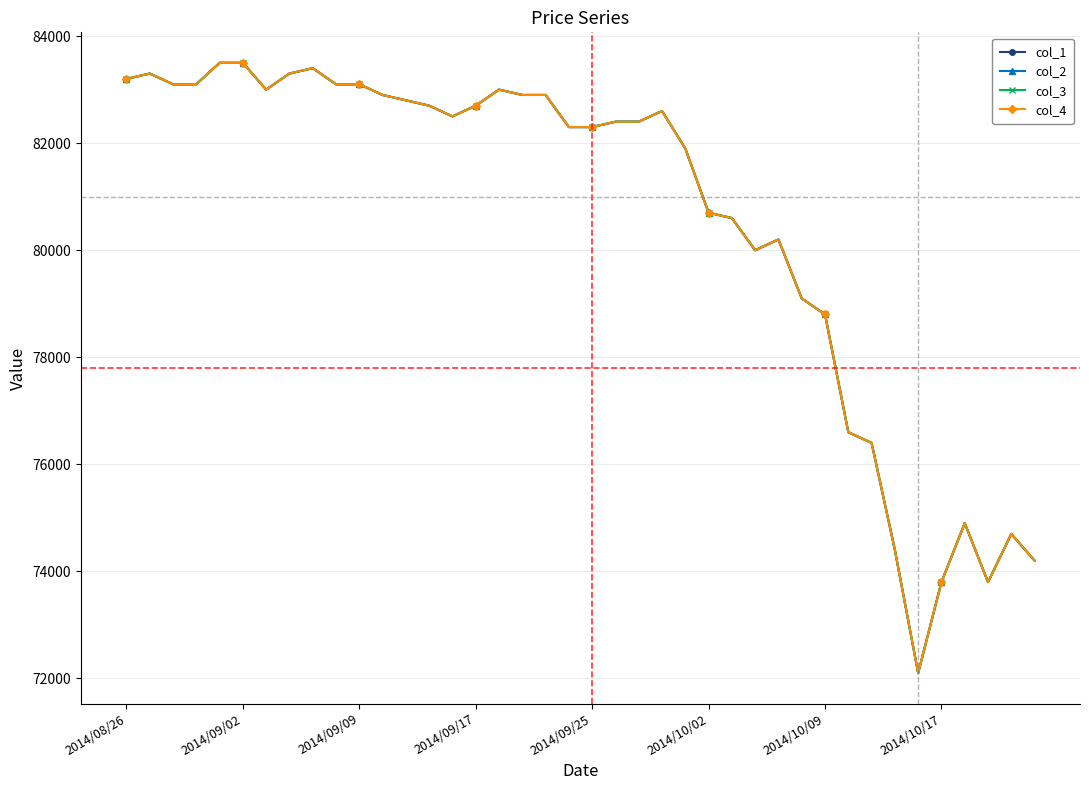

Reading left to right, transcribe all the data shown in this chart.

col_1: 83200	83300	83100	83100	83500	83500	83000	83300	83400	83100	83100	82900	82800	82700	82500	82700	83000	82900	82900	82300	82300	82400	82400	82600	81900	80700	80600	80000	80200	79100	78800	76600	76400	74400	72100	73800	74900	73800	74700	74200
col_2: 83200	83300	83100	83100	83500	83500	83000	83300	83400	83100	83100	82900	82800	82700	82500	82700	83000	82900	82900	82300	82300	82400	82400	82600	81900	80700	80600	80000	80200	79100	78800	76600	76400	74400	72100	73800	74900	73800	74700	74200
col_3: 83200	83300	83100	83100	83500	83500	83000	83300	83400	83100	83100	82900	82800	82700	82500	82700	83000	82900	82900	82300	82300	82400	82400	82600	81900	80700	80600	80000	80200	79100	78800	76600	76400	74400	72100	73800	74900	73800	74700	74200
col_4: 83200	83300	83100	83100	83500	83500	83000	83300	83400	83100	83100	82900	82800	82700	82500	82700	83000	82900	82900	82300	82300	82400	82400	82600	81900	80700	80600	80000	80200	79100	78800	76600	76400	74400	72100	73800	74900	73800	74700	74200